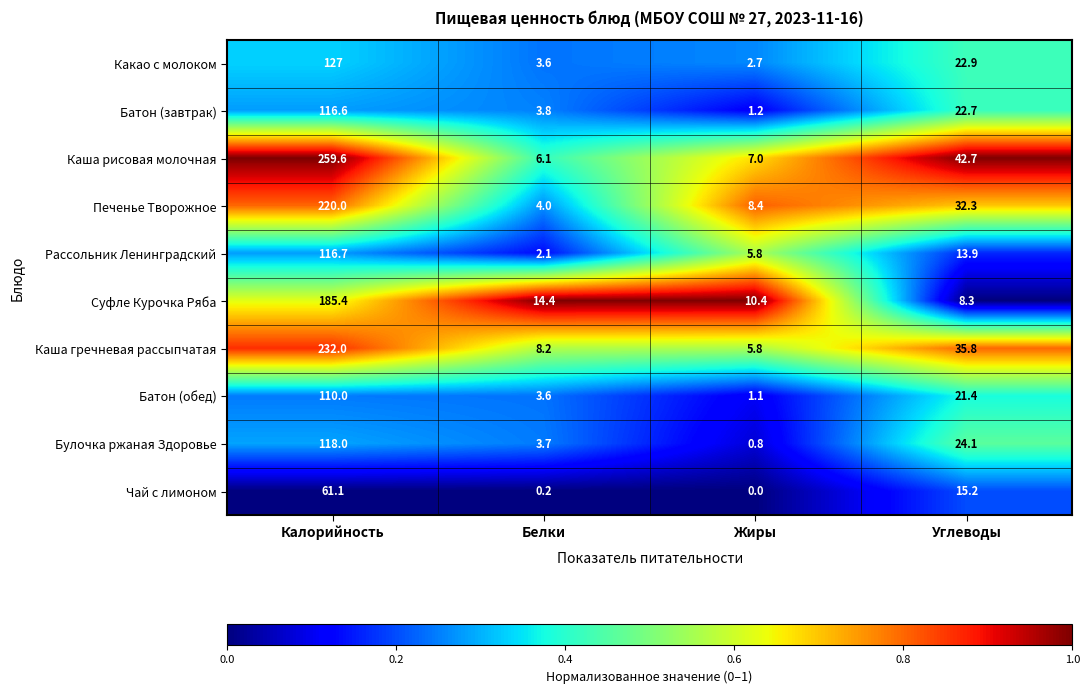

Is the value of Печенье Творожное at Углеводы greater than the value of Батон (обед) at Белки?

Yes